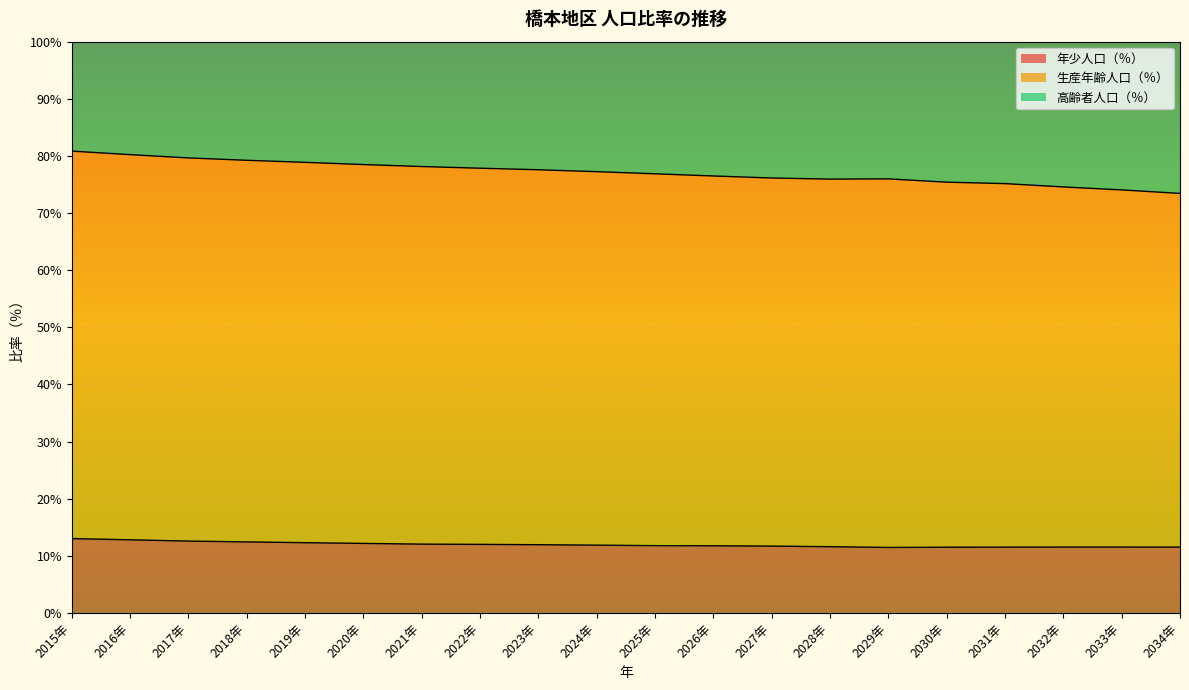

Is it true that 年少人口（％） equals 20.0 at 2020年?

False